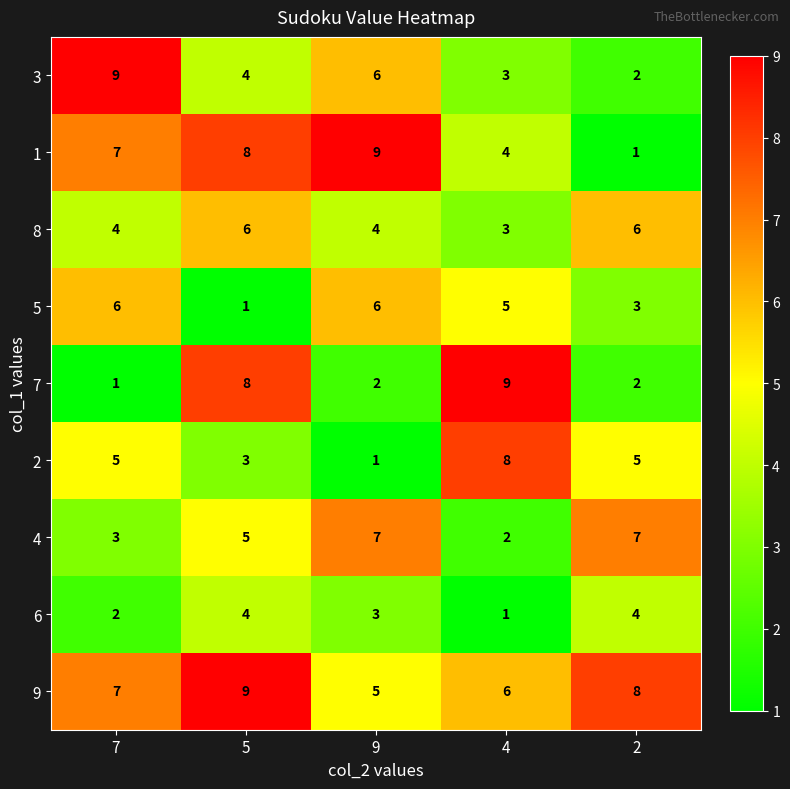

The 7 series shows 2 at 2. True or false?

True